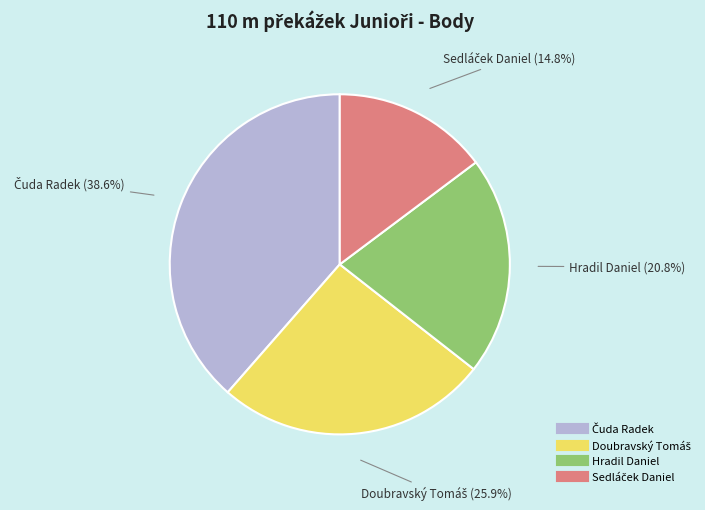

Is there a majority slice in this chart?

No